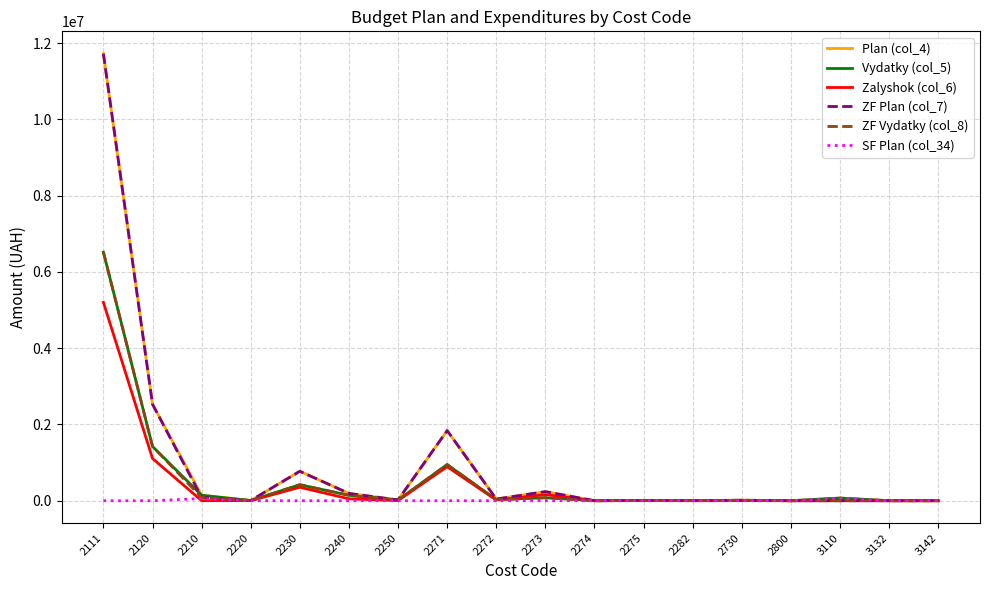

The value of Vydatky (col_5) at 2111 is 9109369.4. True or false?

False